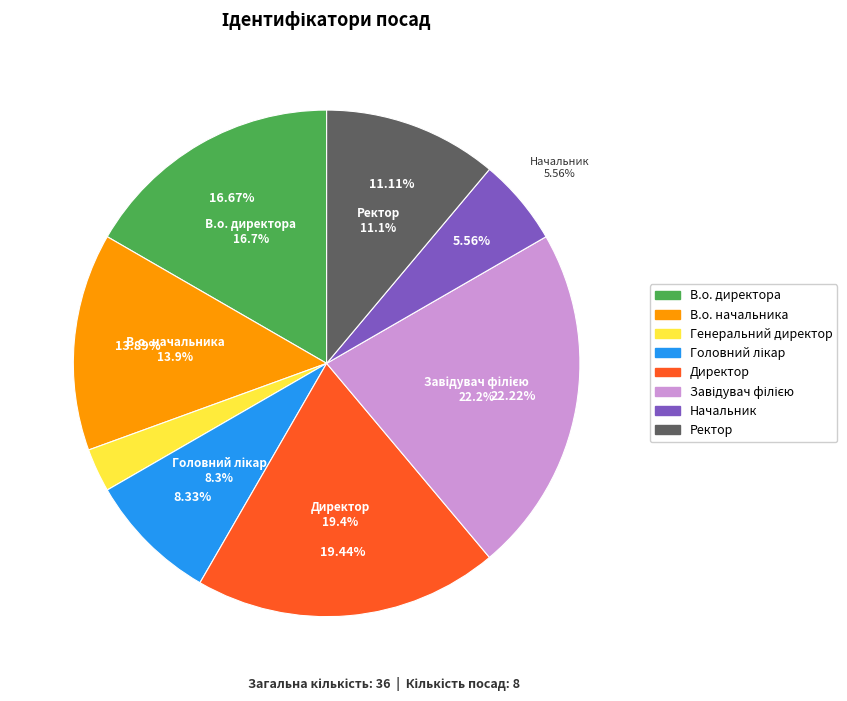

True or false: Начальник accounts for 18% of the total.

False